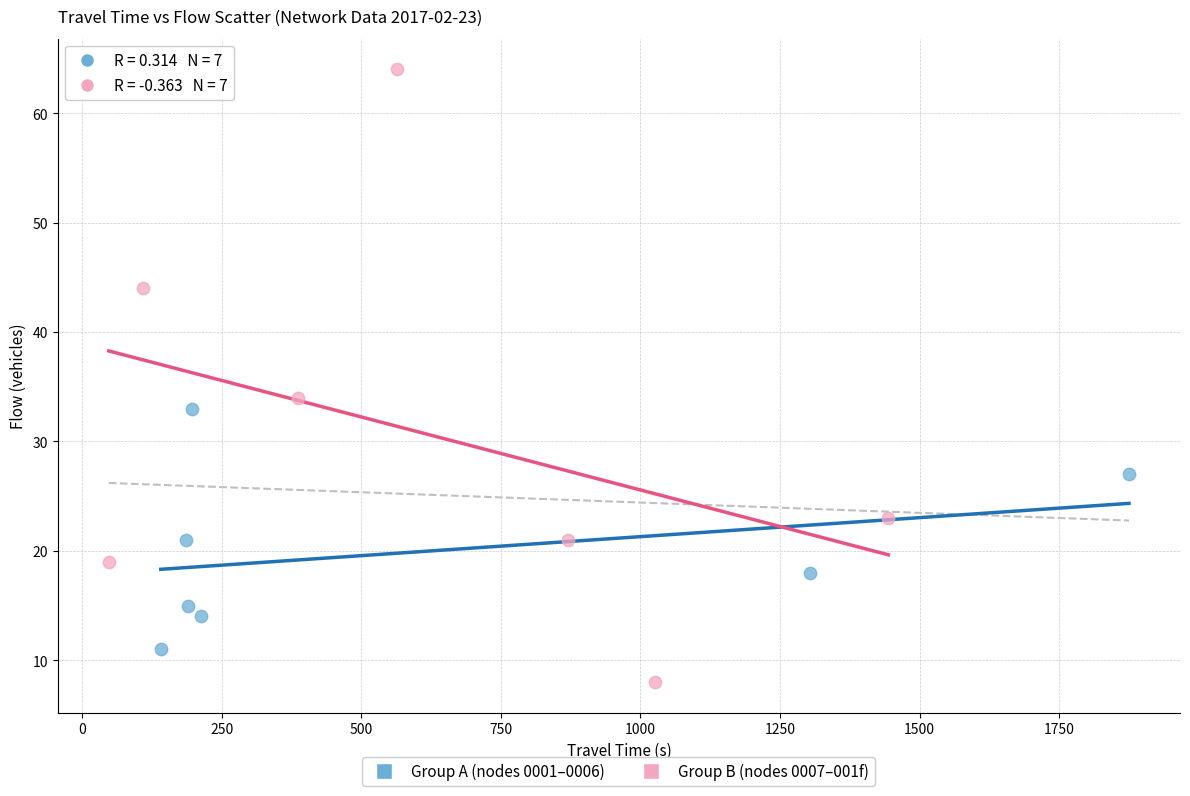

Which series reaches the minimum Y coordinate?

Group B (nodes 0007–001f)